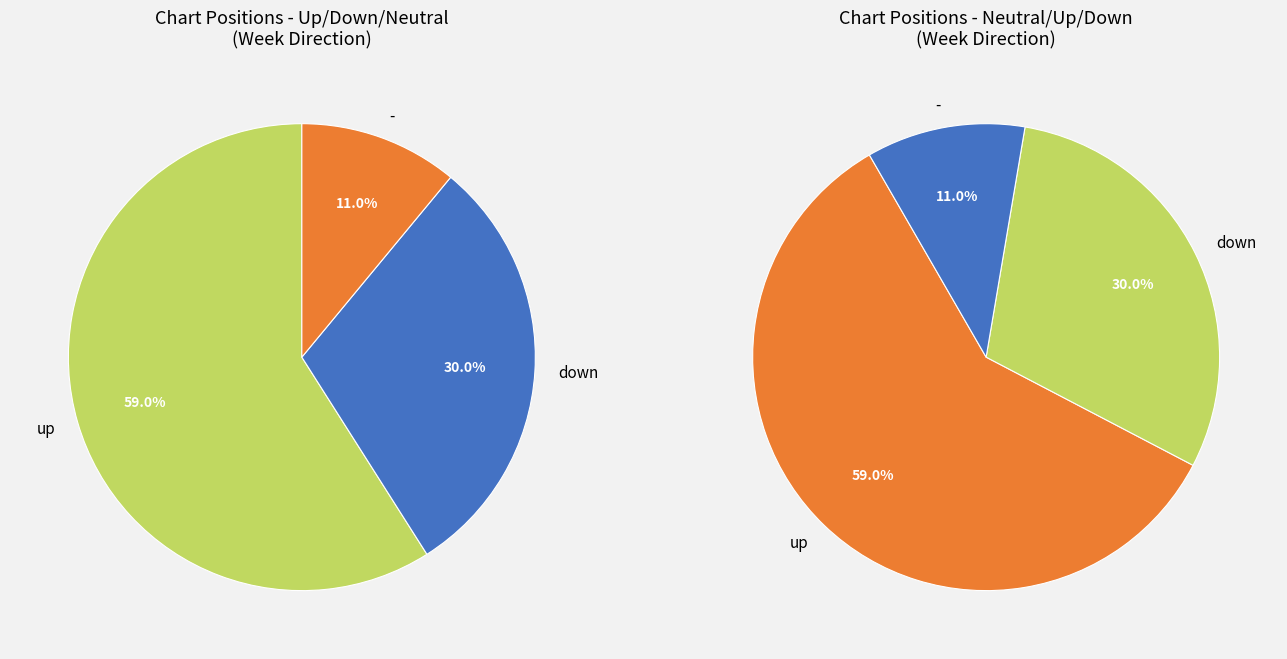

How many segments does this pie chart have?

3